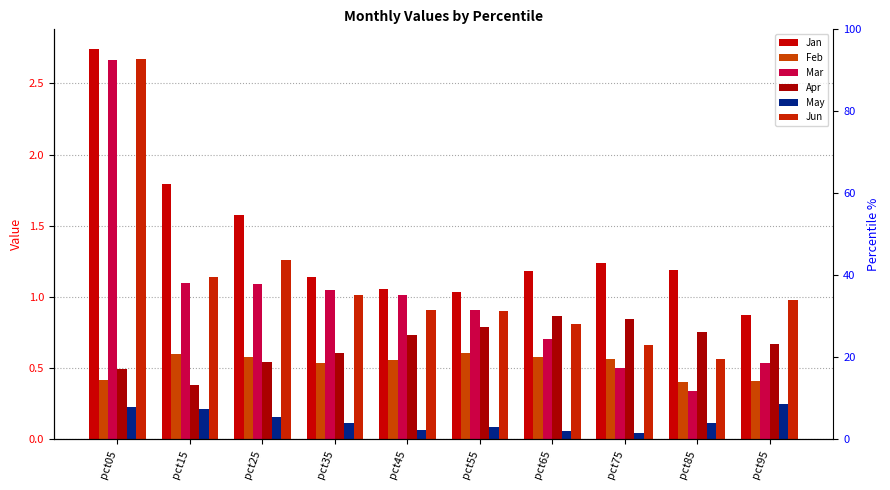

What is the sum of all May values?

1.3